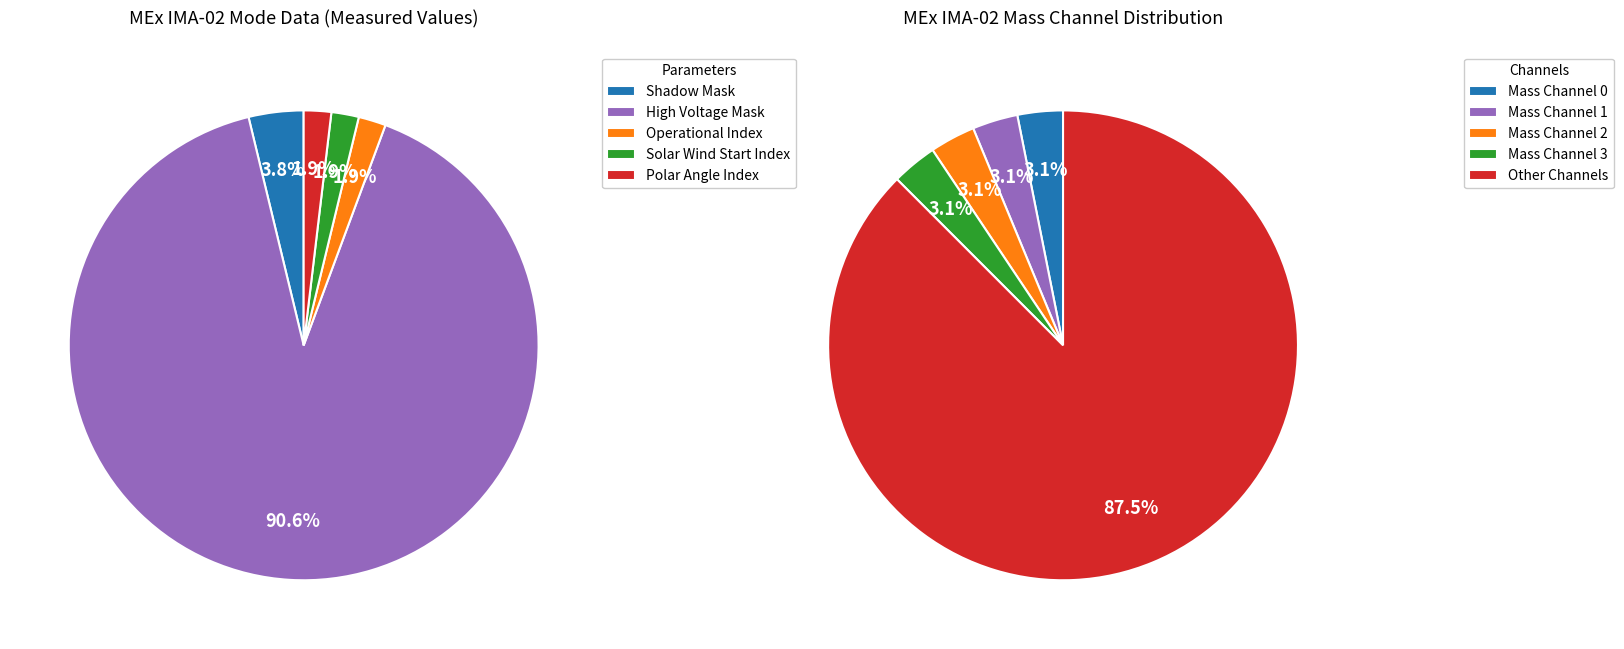

The Solar Wind Start Index slice represents 1% of the pie. True or false?

False